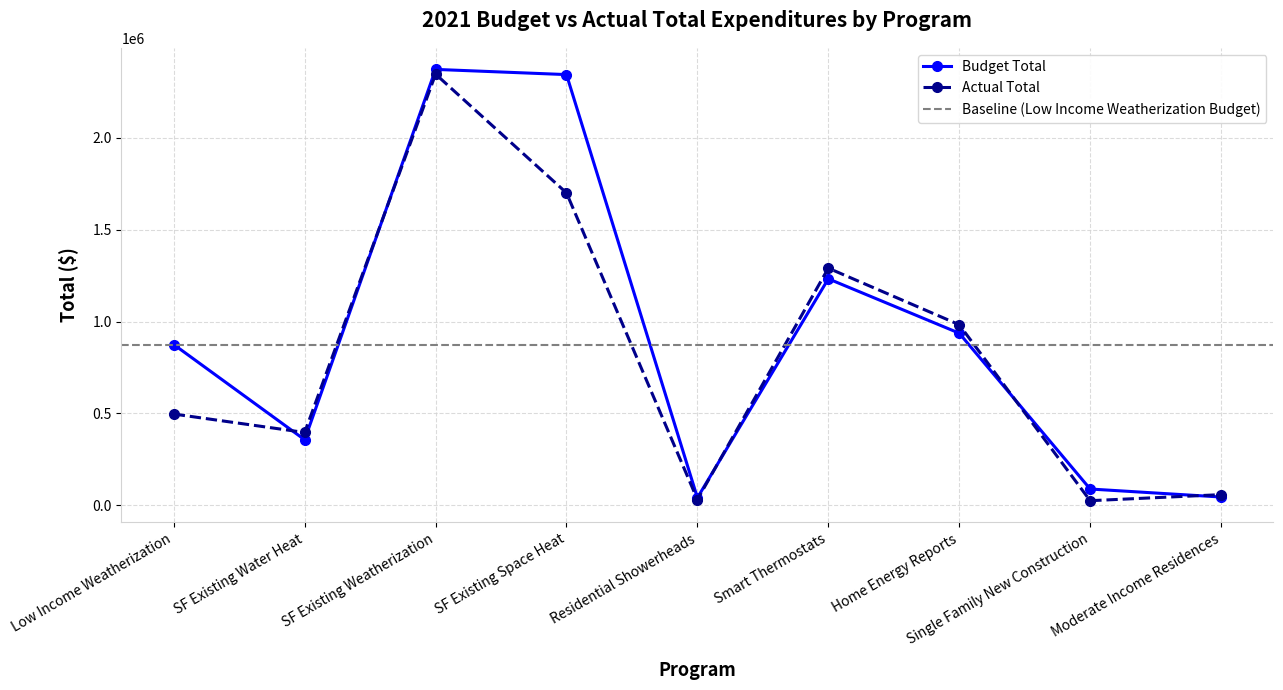

Does the chart have visible grid lines?

Yes